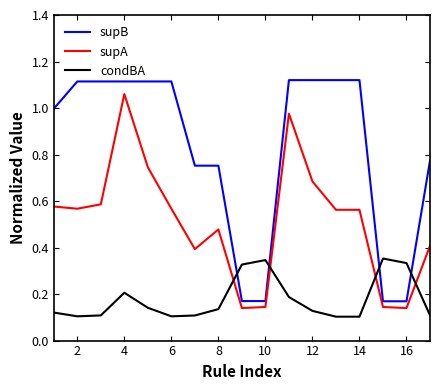

Which series ends up on top after the final intersection of condBA and supB?

supB